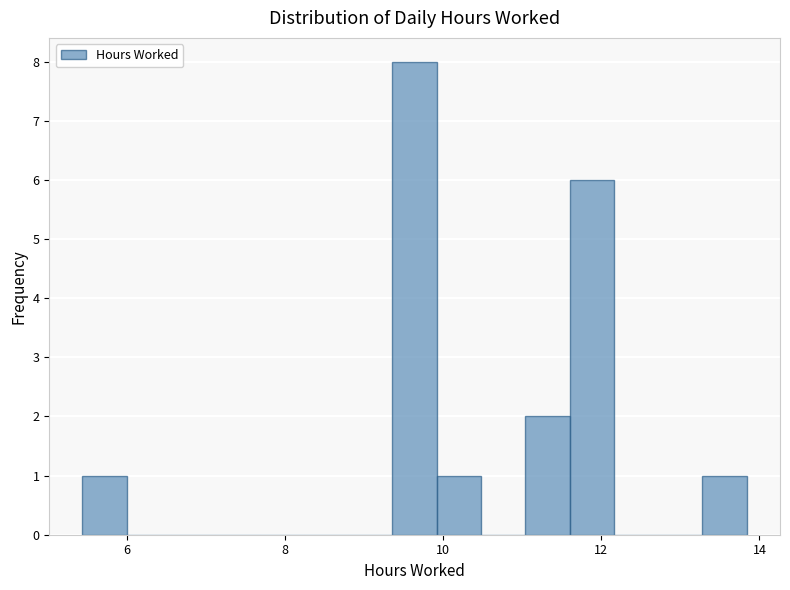

Read against the x-axis, roughly where is the centre of the tallest bar?

9.6